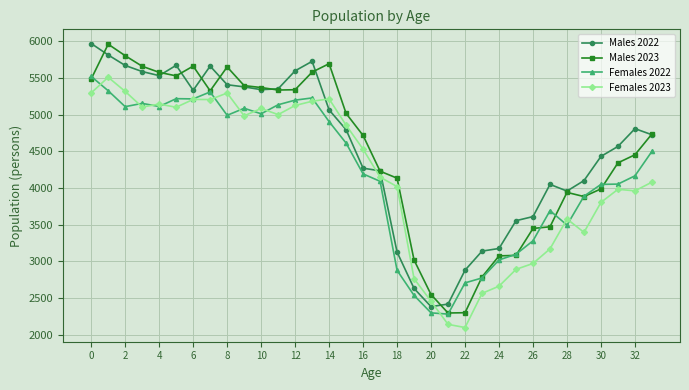

What is the maximum value shown in the chart?

5969